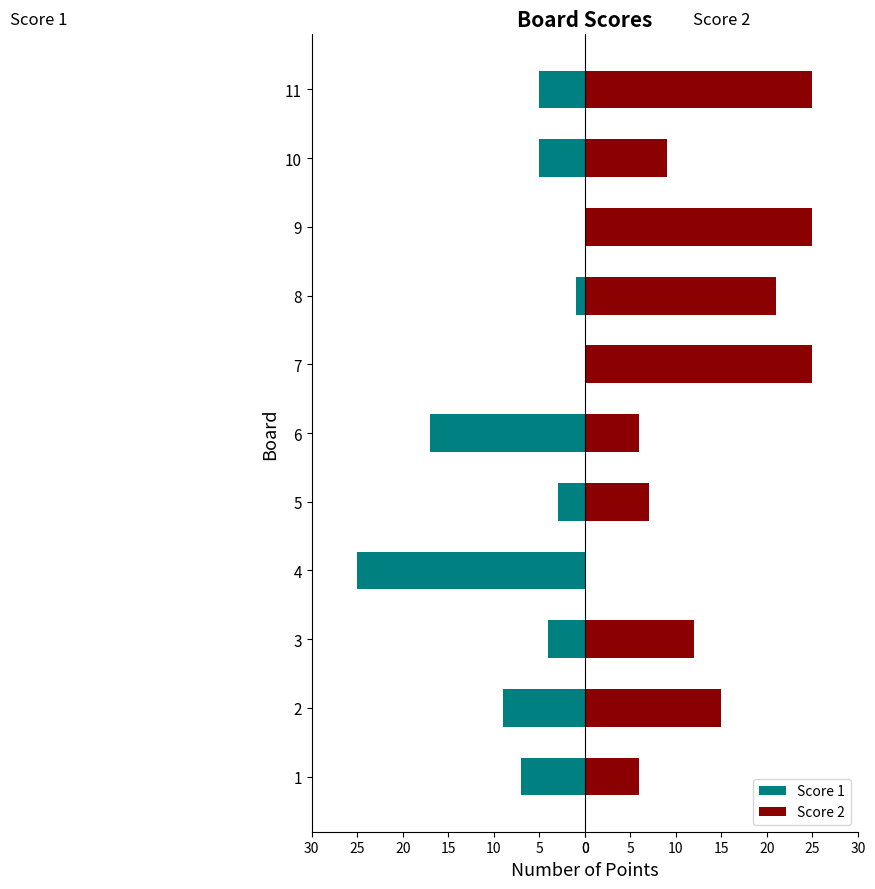

How many bars are there in each group?

2